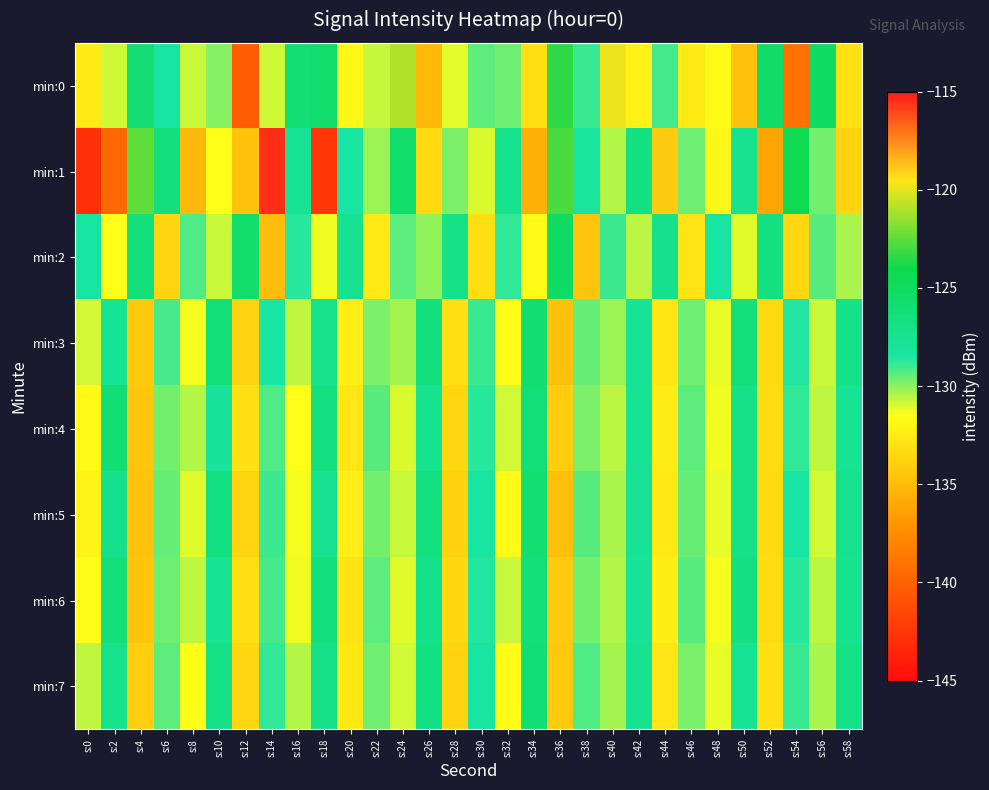

Which series has the widest spread of values?

min:1